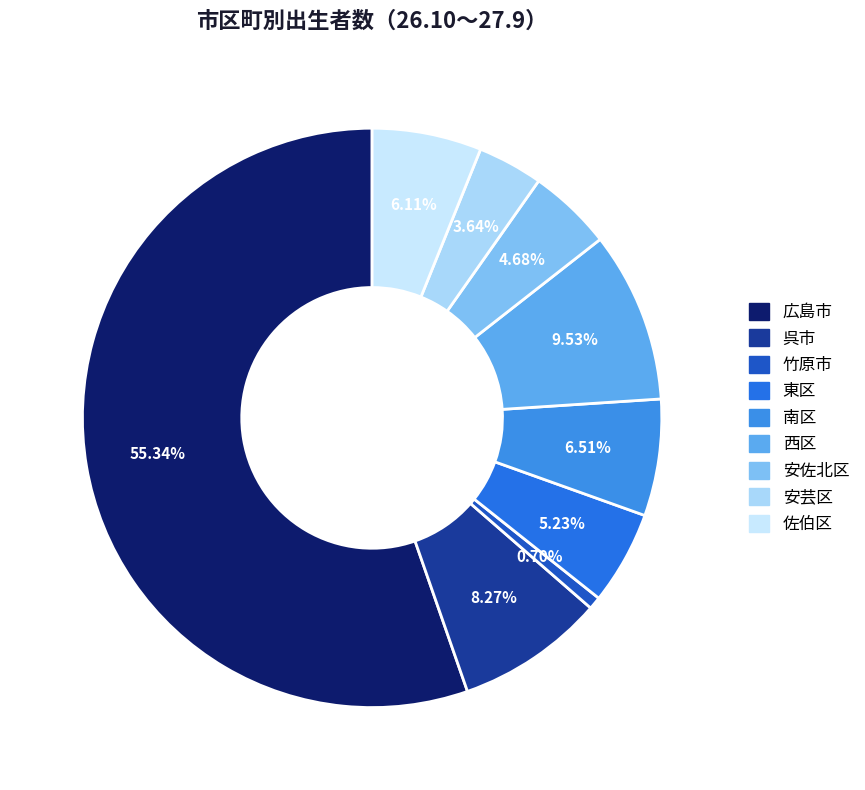

To the nearest percent, what portion does 南区 represent?

7%